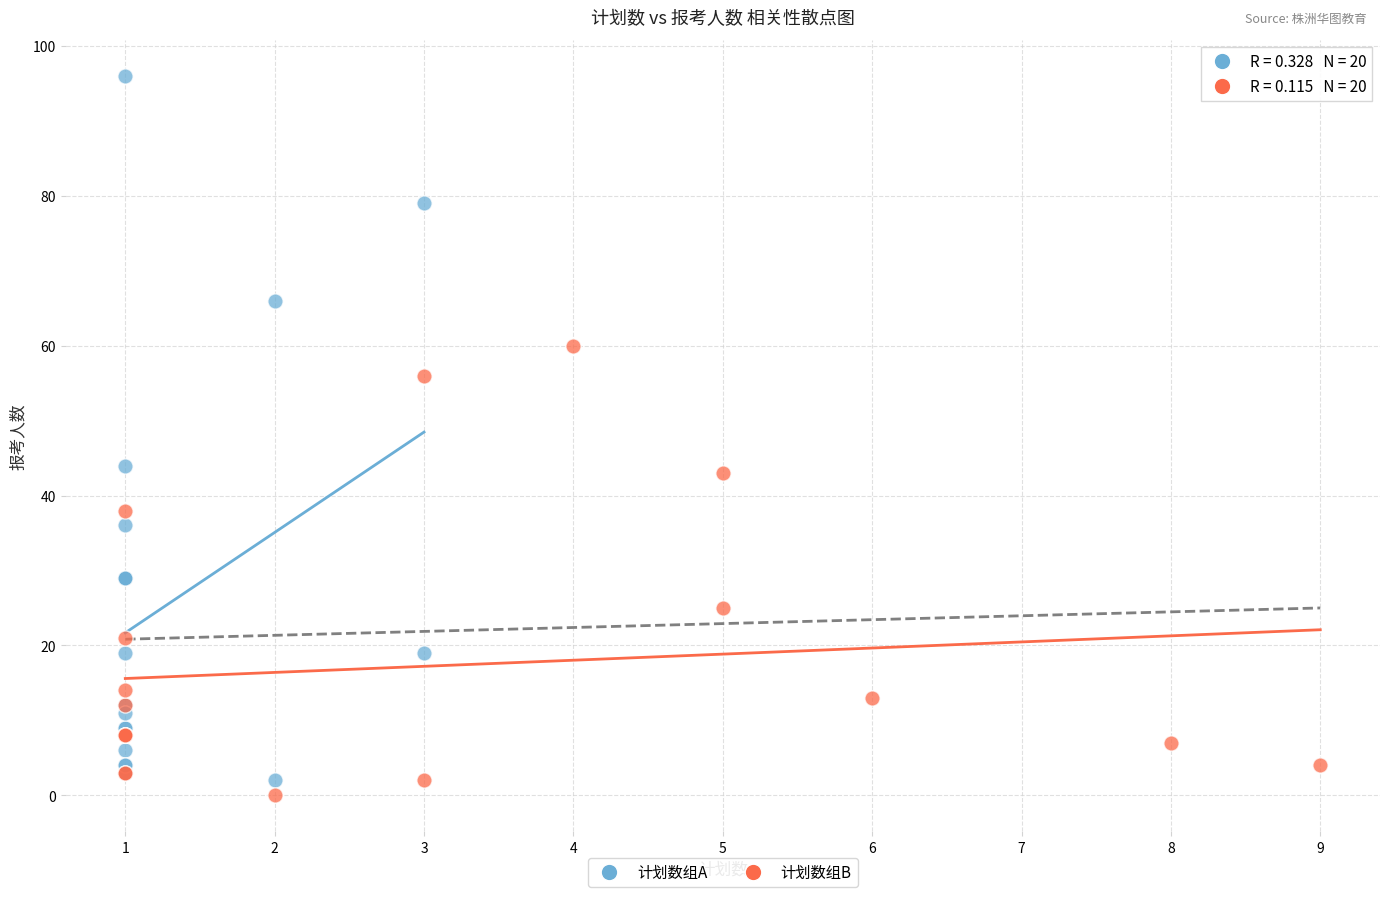

Which series contains the lowest Y value?

计划数组B